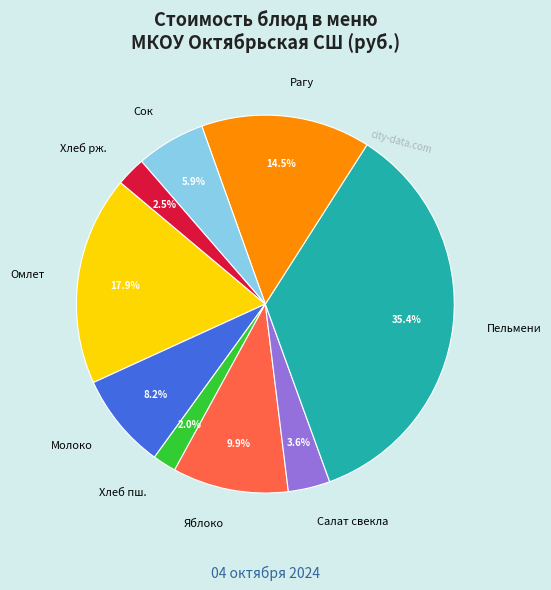

Rank the categories by value from lowest to highest.

Хлеб пш., Хлеб рж., Салат свекла, Сок, Молоко, Яблоко, Рагу, Омлет, Пельмени